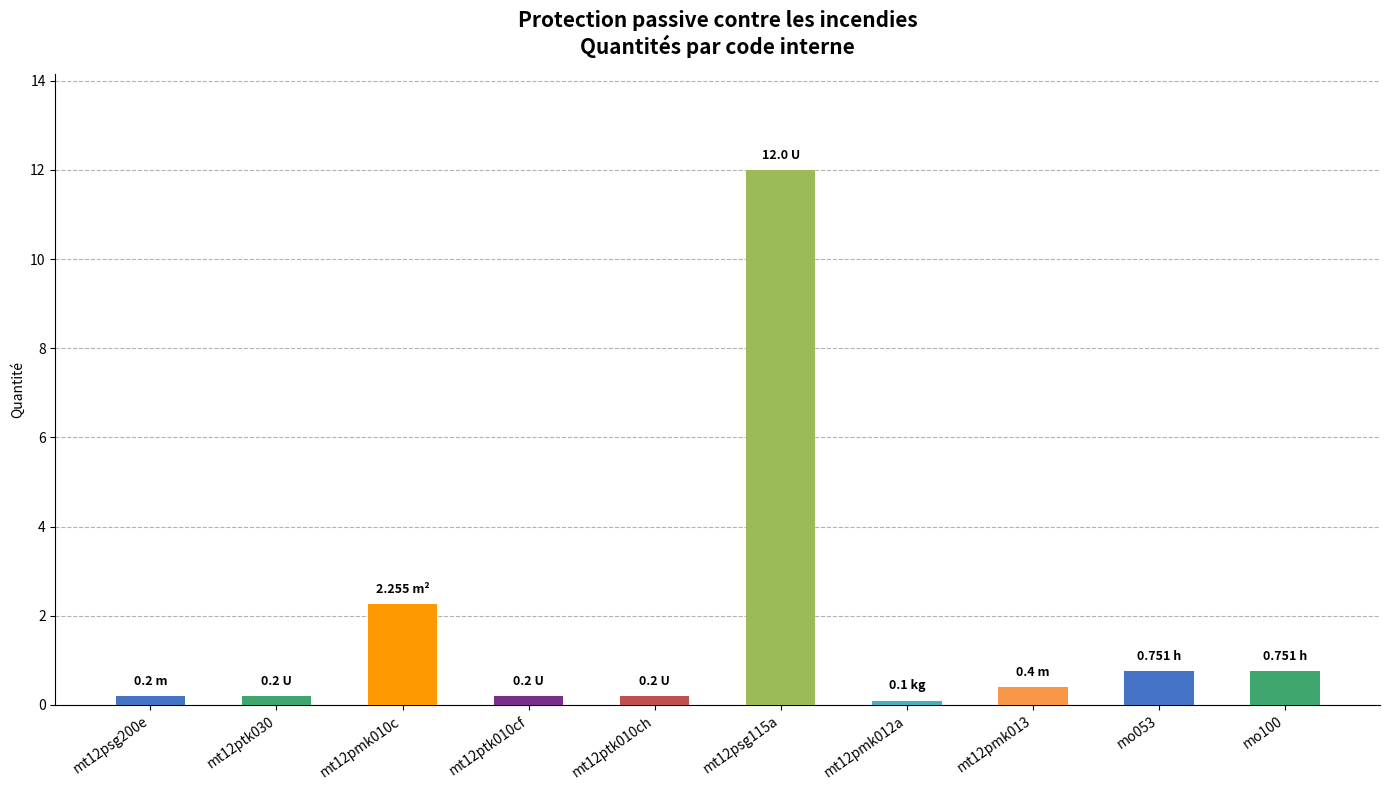

How many categories are shown in the chart?

10